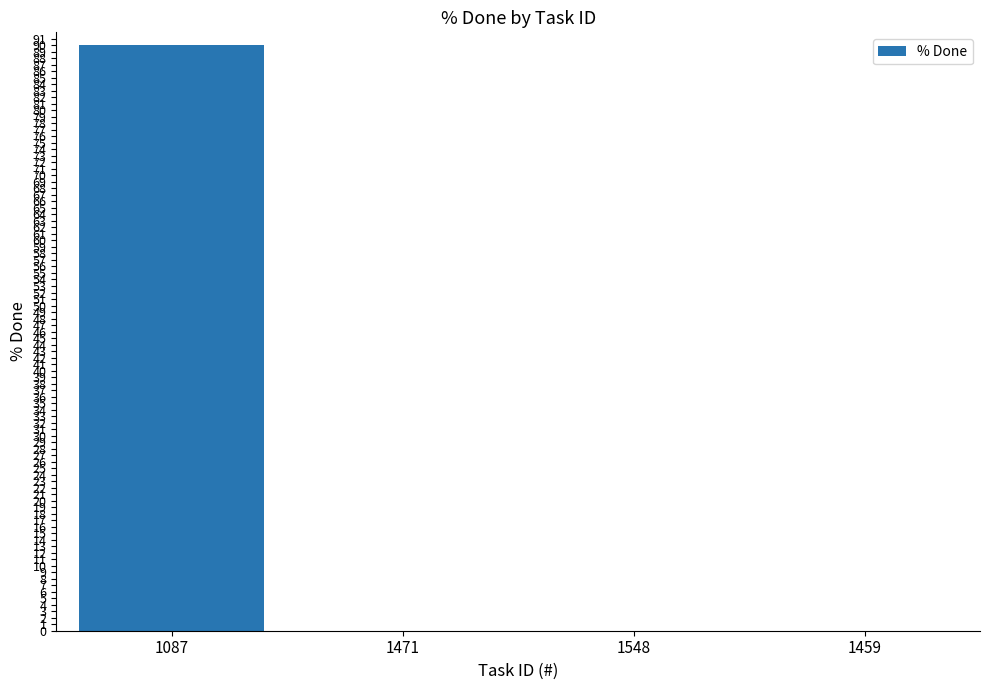

What is the greatest value displayed?

90